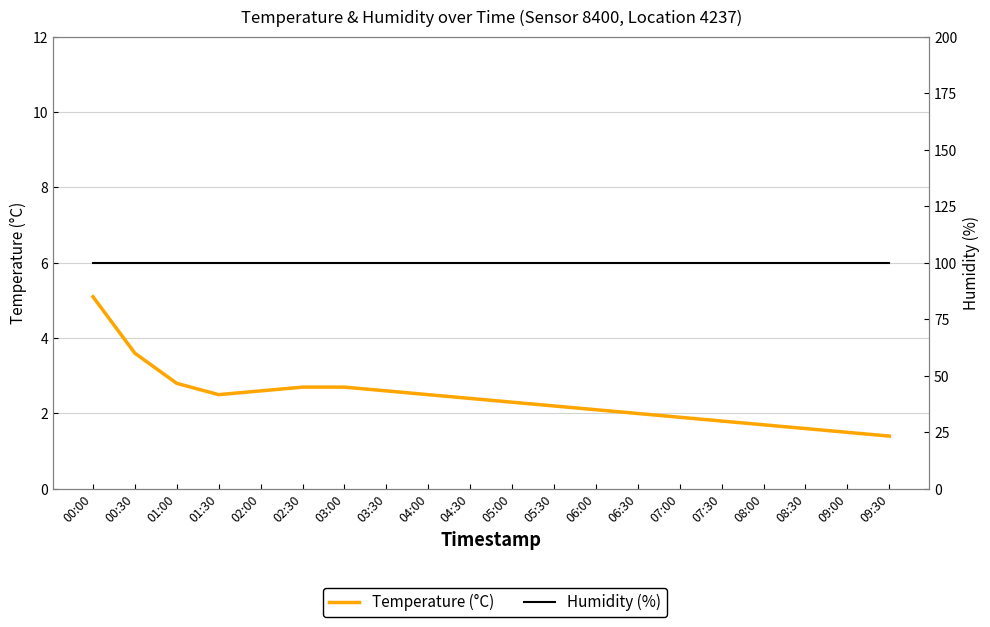

List the labels in order of Temperature (°C) value, smallest first.

09:30, 09:00, 08:30, 08:00, 07:30, 07:00, 06:30, 06:00, 05:30, 05:00, 04:30, 01:30, 04:00, 02:00, 03:30, 02:30, 03:00, 01:00, 00:30, 00:00